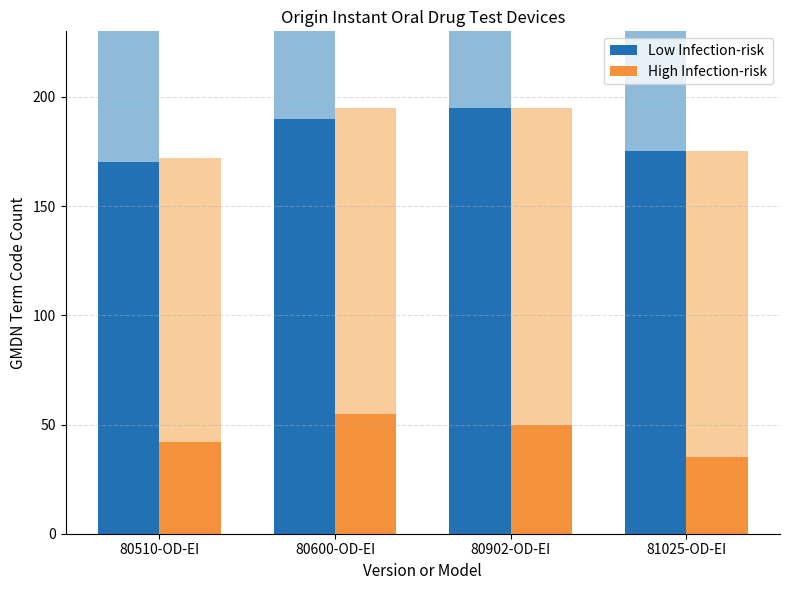

What is the label of the 1st bar from the left?

80510-OD-EI